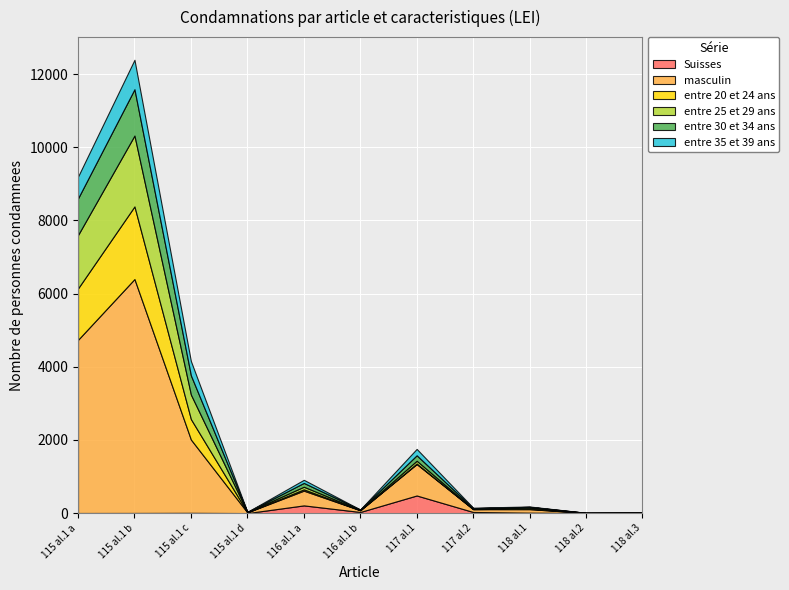

What is the value of the entre 35 et 39 ans point at the 2nd from the left?

805